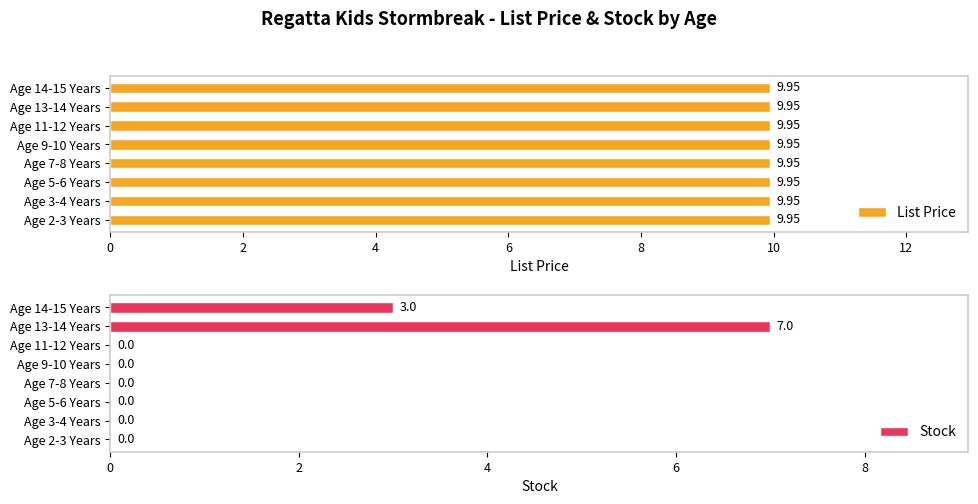

The value of Stock at Age 13-14 Years is 2. True or false?

False